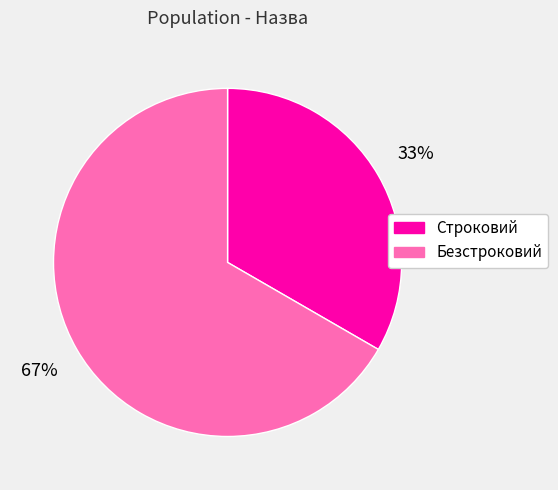

Is the sum of Строковий and Безстроковий greater than half?

Yes